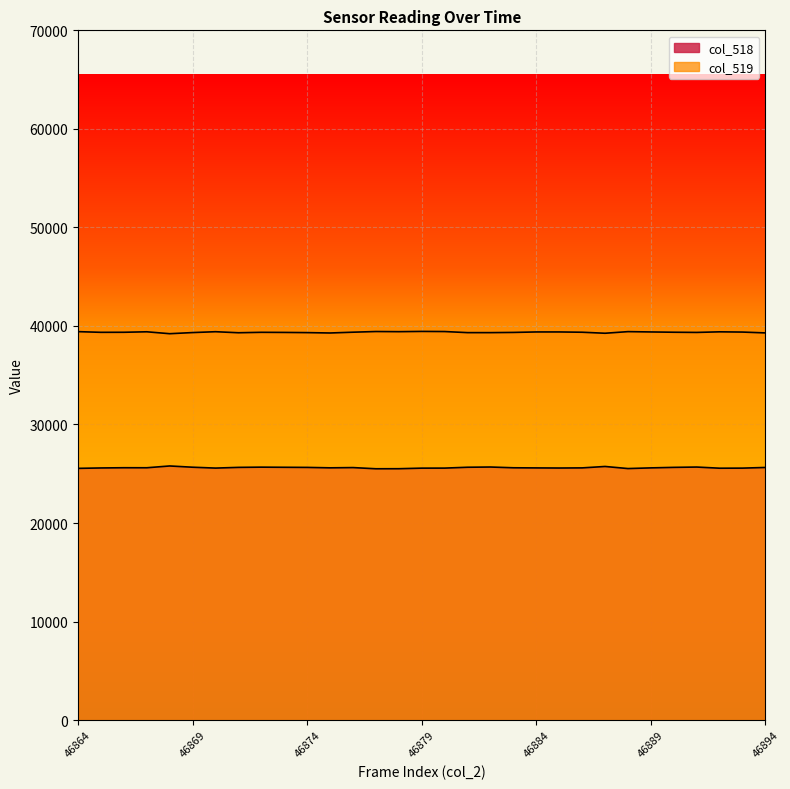

How many data points in col_518 are above 25605?

15